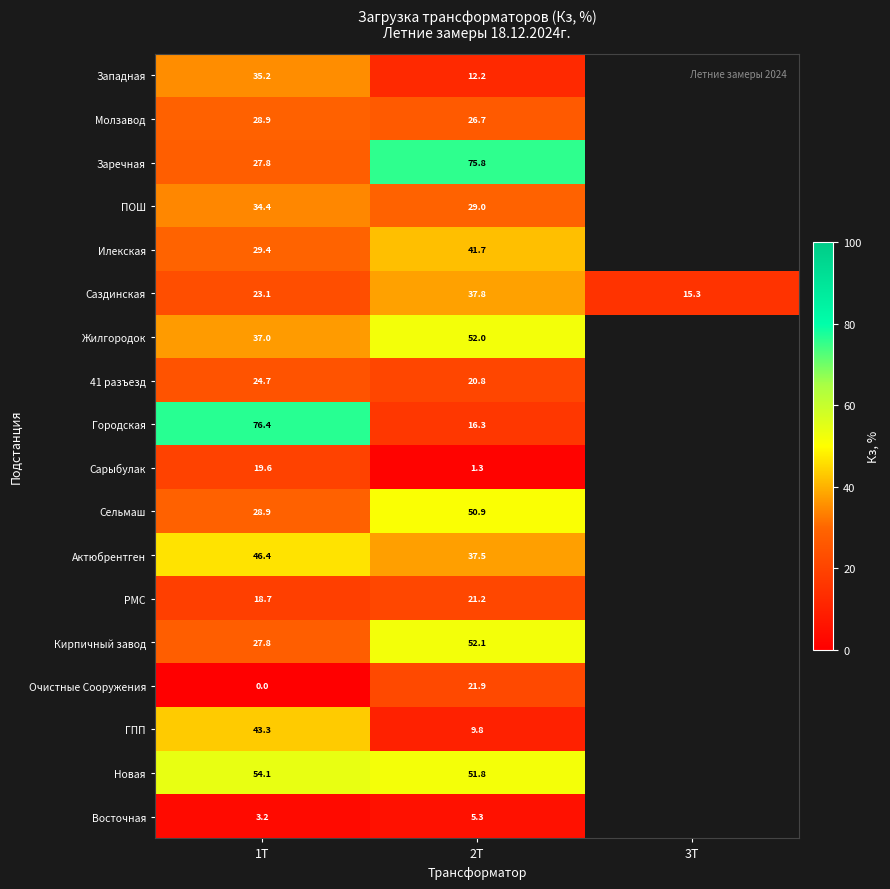

How many series are shown in this chart?

18